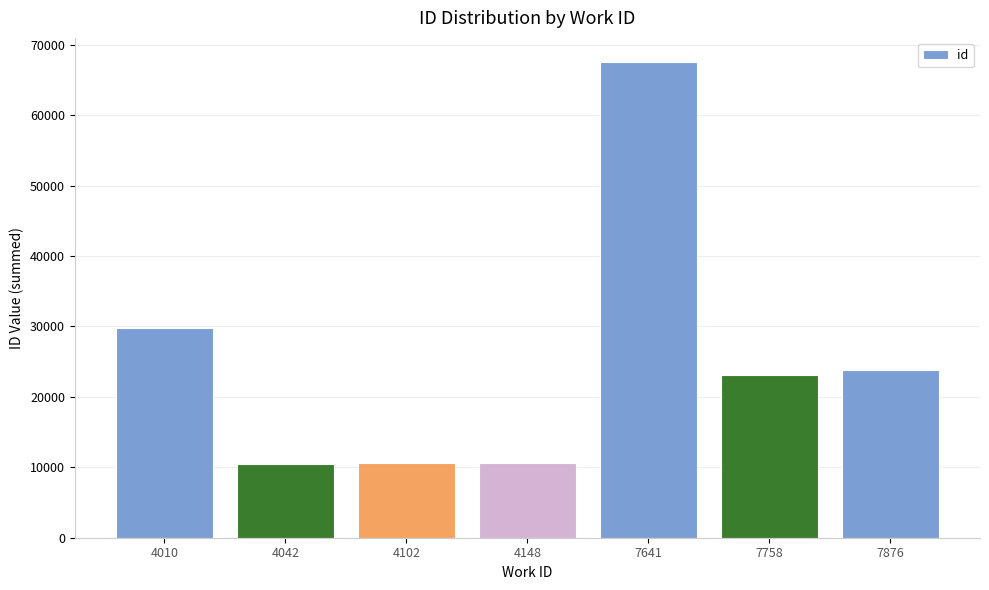

How many bars are there in total?

7